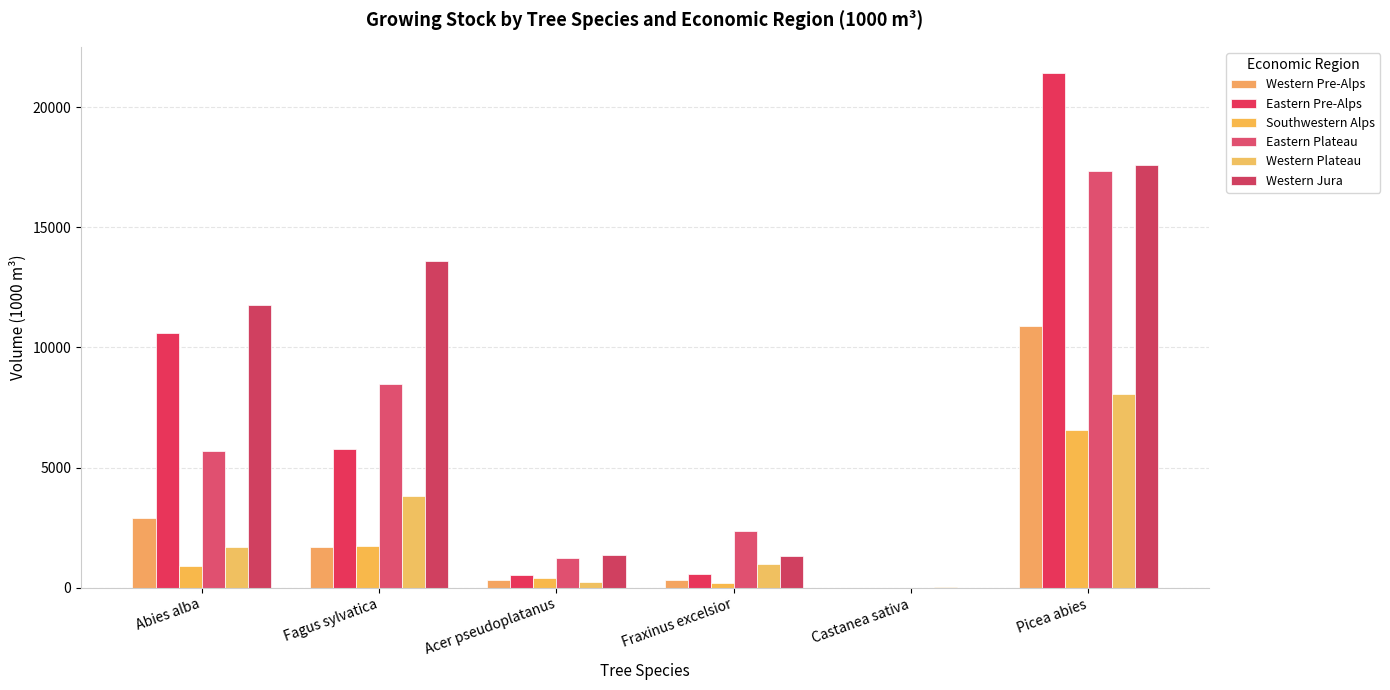

Reading right to left, what are all the values shown in this chart?

Western Pre-Alps: Picea abies=10895	Castanea sativa=0	Fraxinus excelsior=335	Acer pseudoplatanus=331	Fagus sylvatica=1711	Abies alba=2884
Eastern Pre-Alps: Picea abies=21446	Castanea sativa=0	Fraxinus excelsior=563	Acer pseudoplatanus=538	Fagus sylvatica=5770	Abies alba=10616
Southwestern Alps: Picea abies=6575	Castanea sativa=0	Fraxinus excelsior=210	Acer pseudoplatanus=415	Fagus sylvatica=1727	Abies alba=921
Eastern Plateau: Picea abies=17331	Castanea sativa=0	Fraxinus excelsior=2347	Acer pseudoplatanus=1220	Fagus sylvatica=8492	Abies alba=5707
Western Plateau: Picea abies=8079	Castanea sativa=41	Fraxinus excelsior=1002	Acer pseudoplatanus=222	Fagus sylvatica=3797	Abies alba=1696
Western Jura: Picea abies=17607	Castanea sativa=0	Fraxinus excelsior=1335	Acer pseudoplatanus=1355	Fagus sylvatica=13602	Abies alba=11784